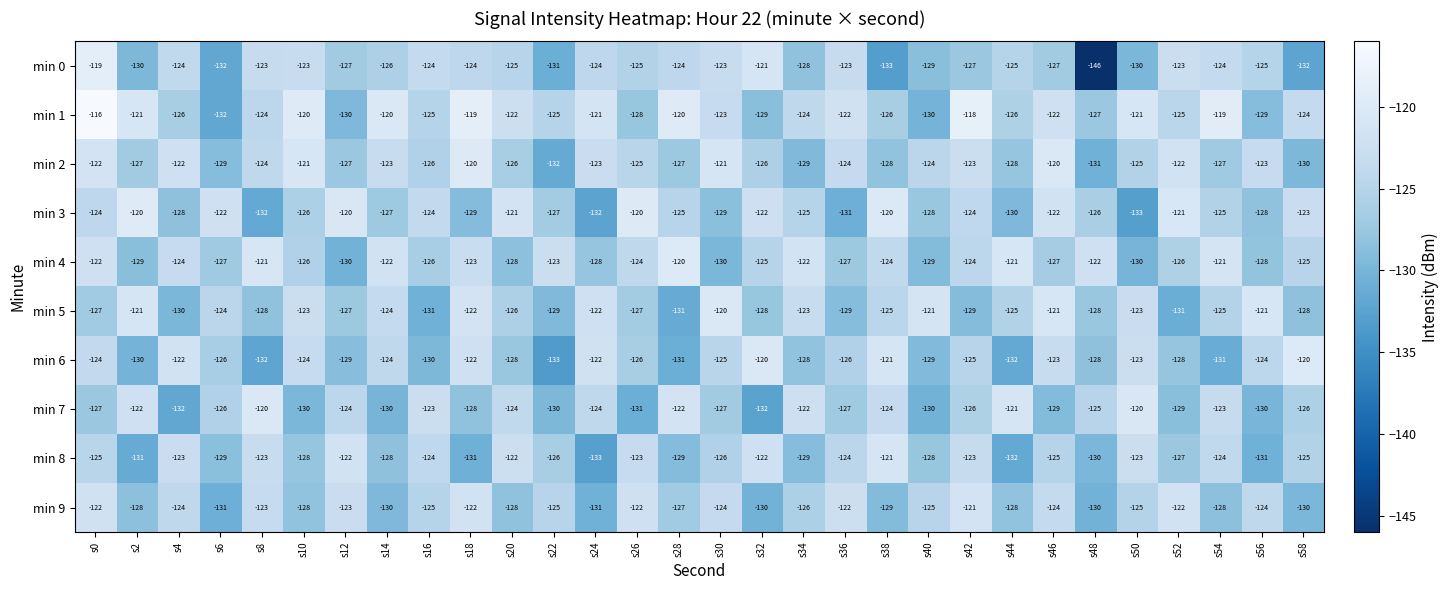

At which category does the chart reach its minimum across all series?

s48